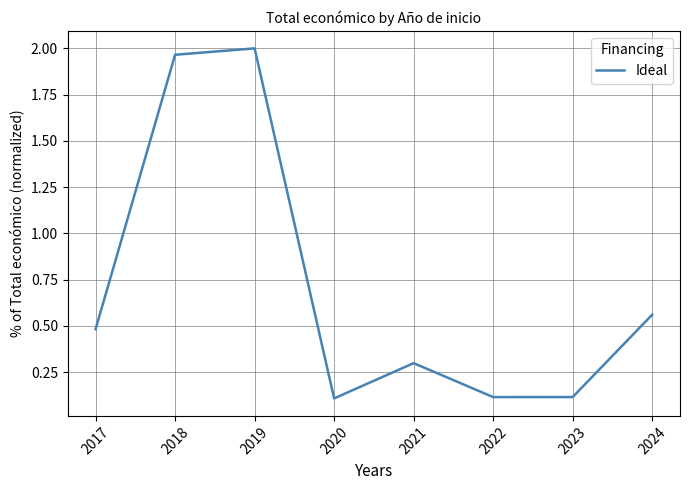

How many interior local peaks (higher than both neighbors) does the data have?

2